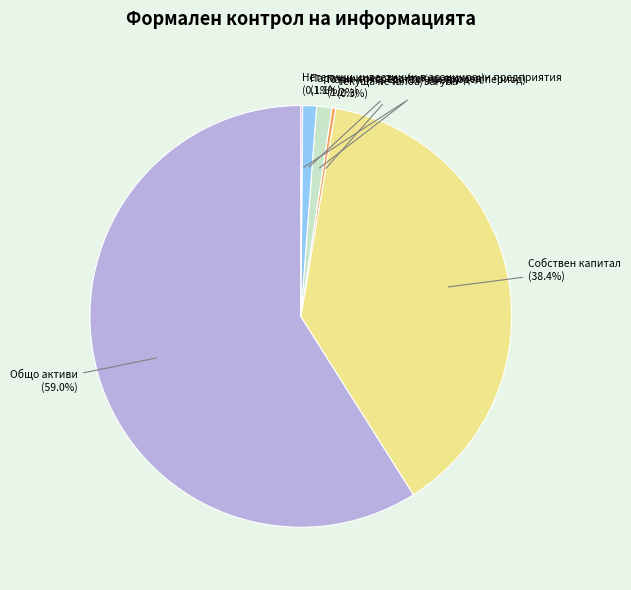

Is the sum of Собствен капитал and Парични средства (предходен период) greater than half?

No